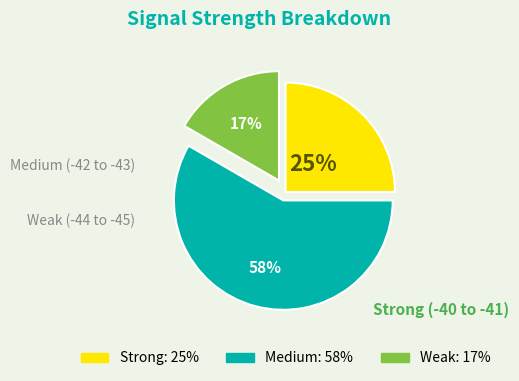

To the nearest percent, what is the average slice percentage?

33%